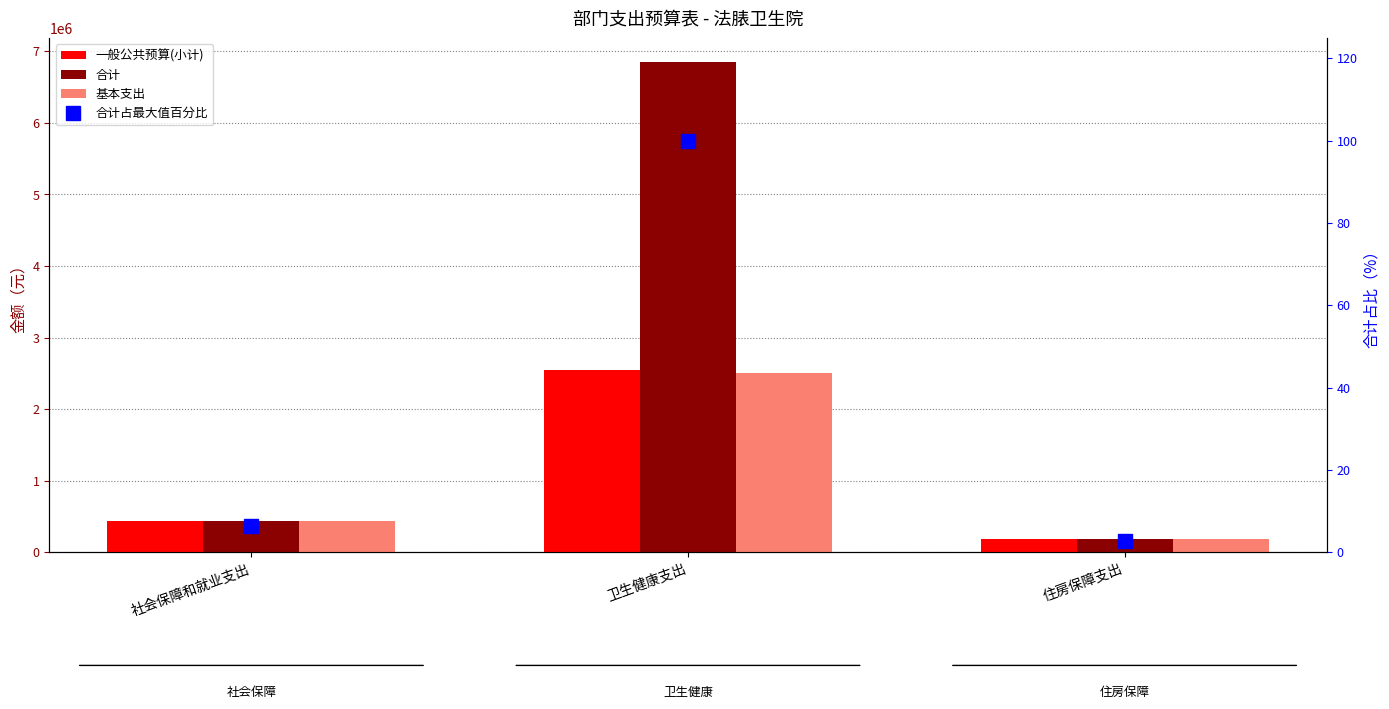

Which series has the largest range (max minus min)?

合计